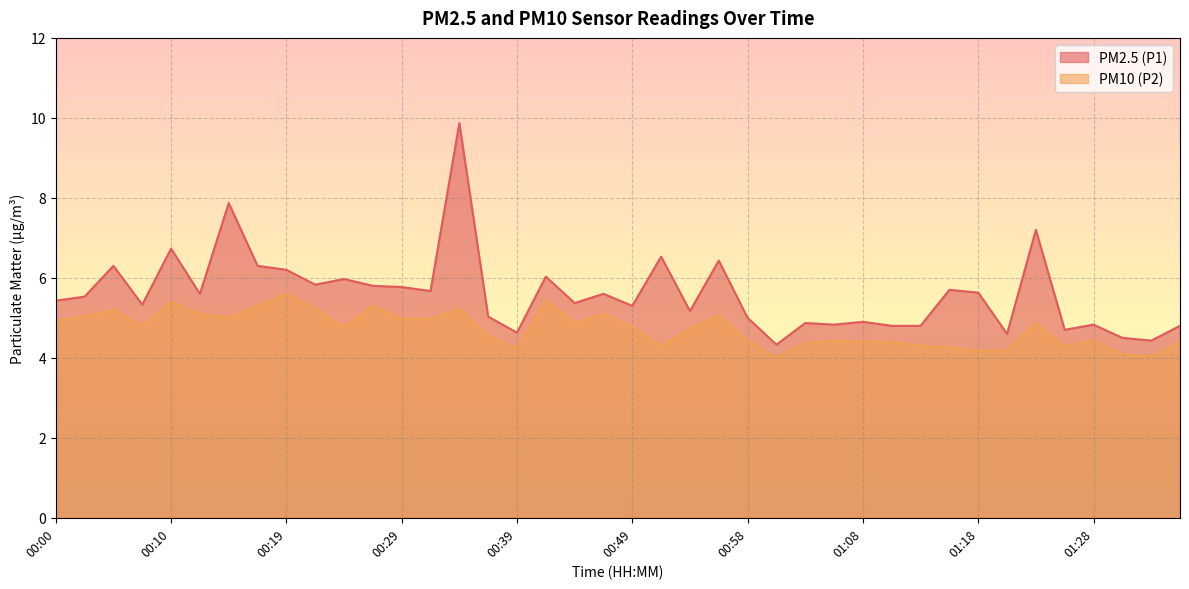

What is the label of the 39th point from the right?

00:02